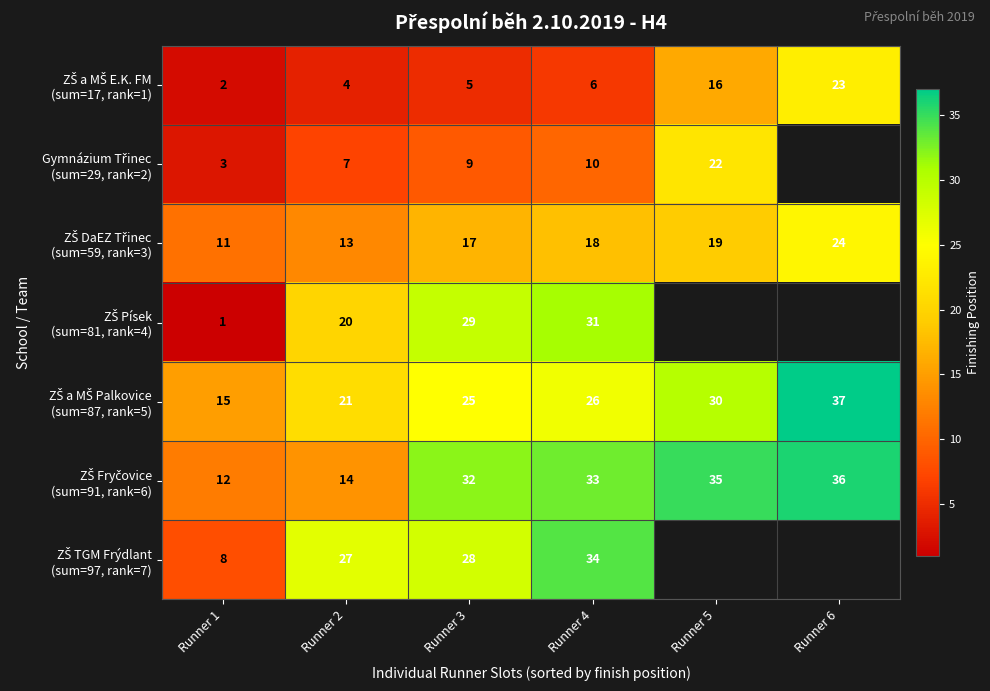

At which category does the chart reach its peak across all series?

Runner 6